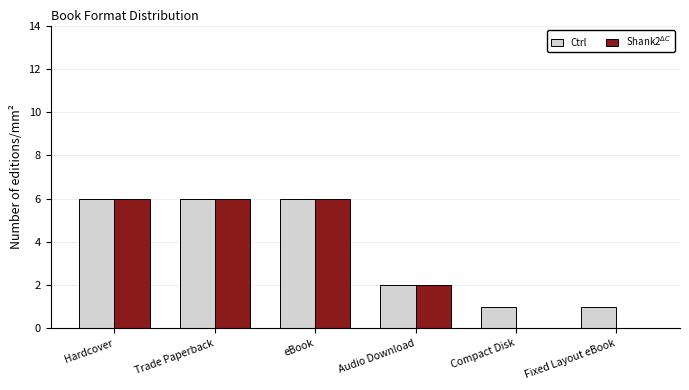

Reading left to right, transcribe all the data shown in this chart.

Ctrl: Hardcover=6	Trade Paperback=6	eBook=6	Audio Download=2	Compact Disk=1	Fixed Layout eBook=1
Shank2$^{\Delta C}$: Hardcover=6	Trade Paperback=6	eBook=6	Audio Download=2	Compact Disk=0	Fixed Layout eBook=0